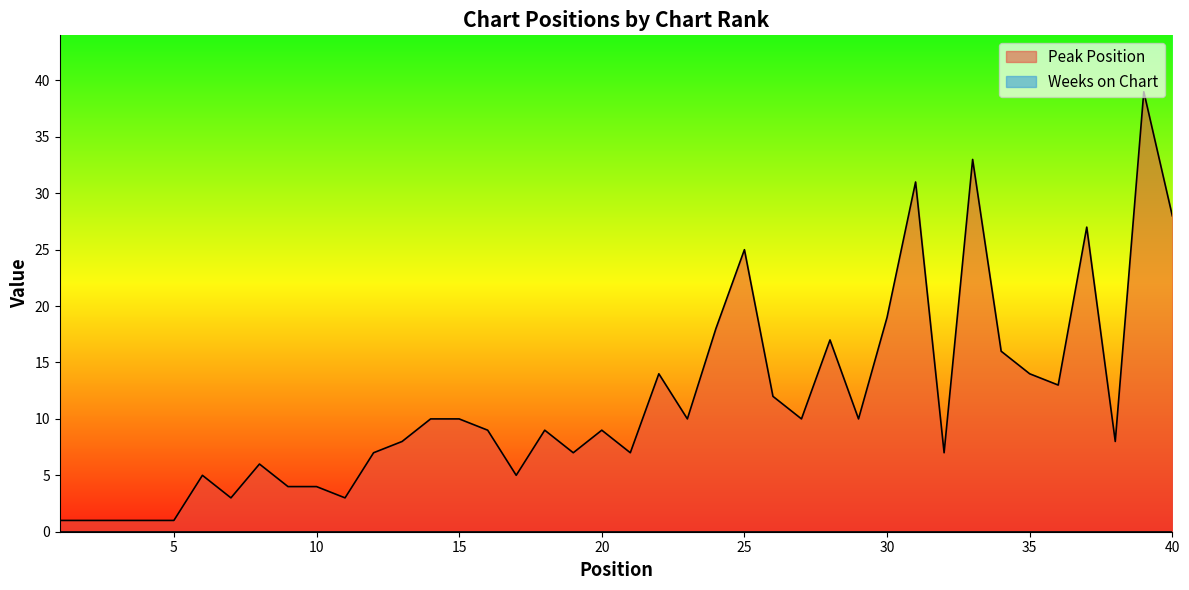

Where does the data first go above 9?

14